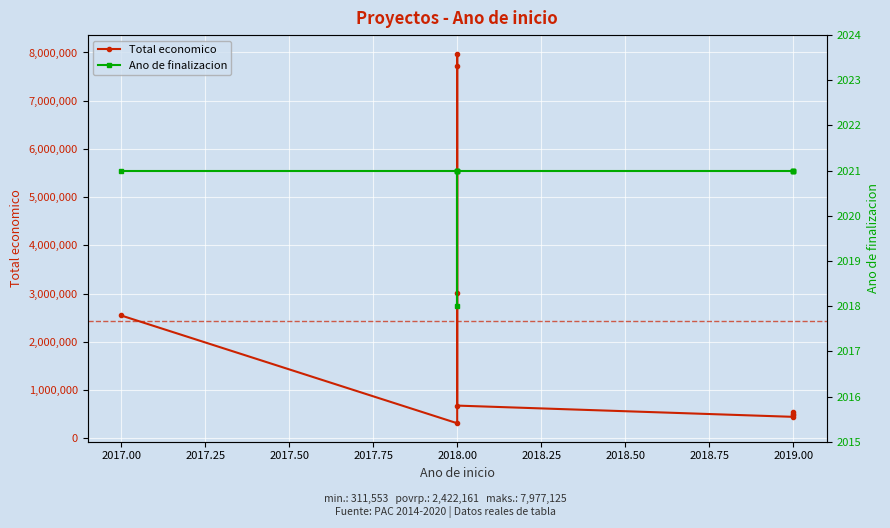

True or false: Ano de finalizacion and Total economico intersect in this chart.

False